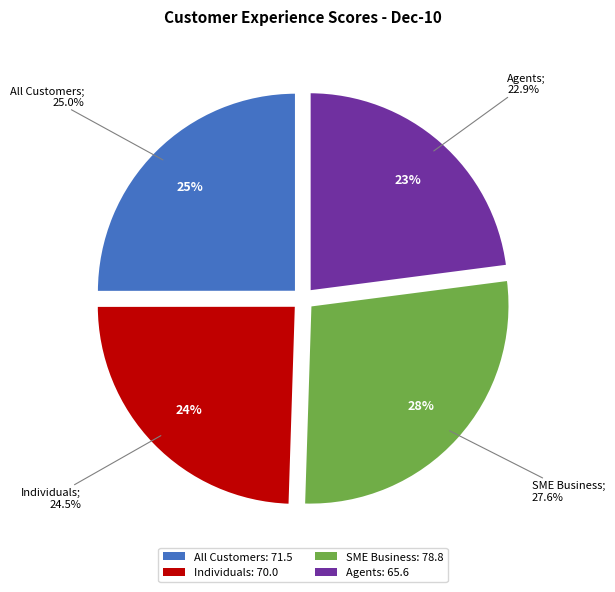

How many segments does this pie chart have?

4